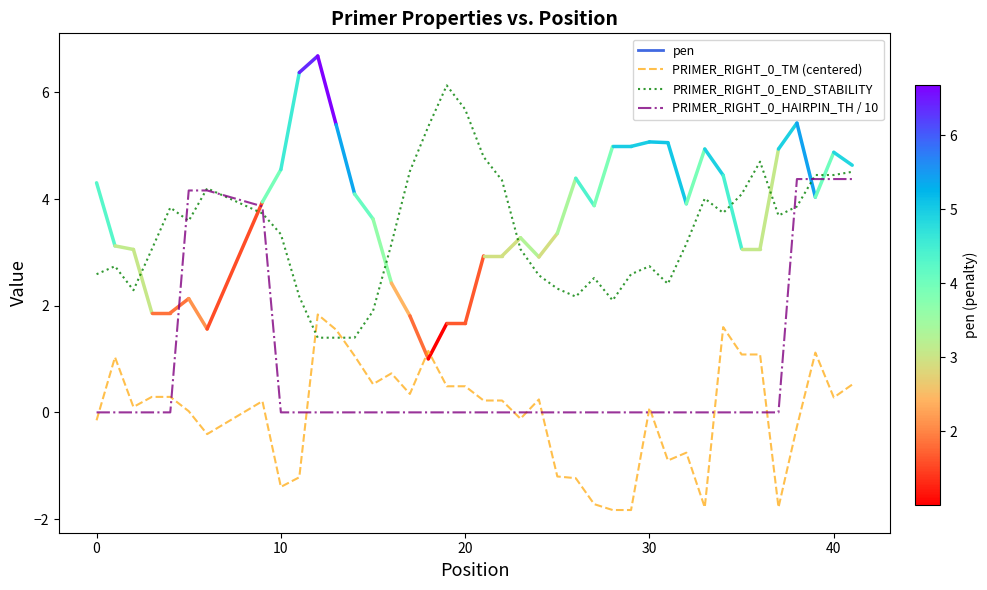

What is the greatest value displayed?

6.1